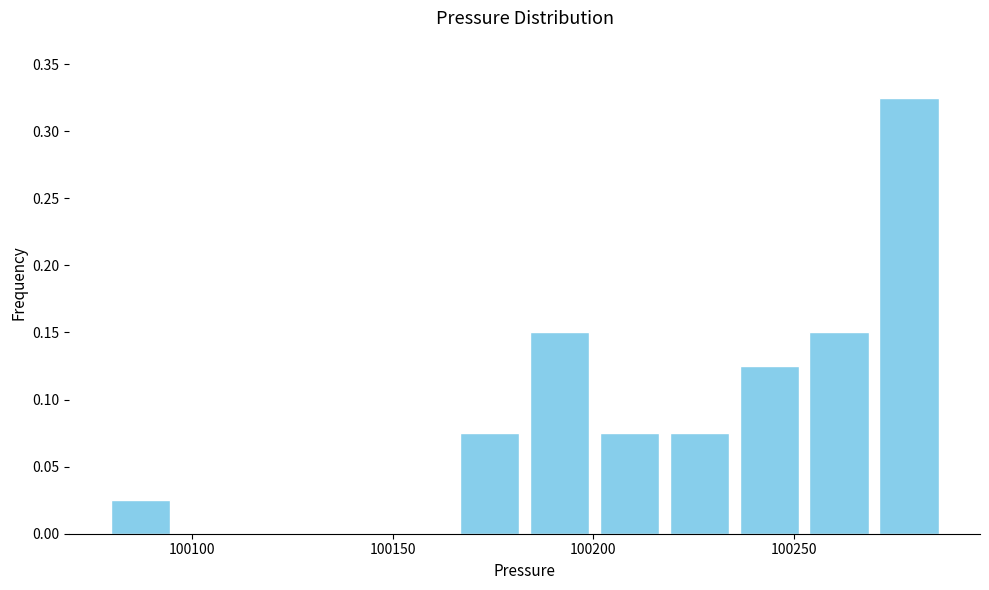

Around what value on the x-axis is the tallest bar? Give the approximate position of its centre, as read against the axis.

100280